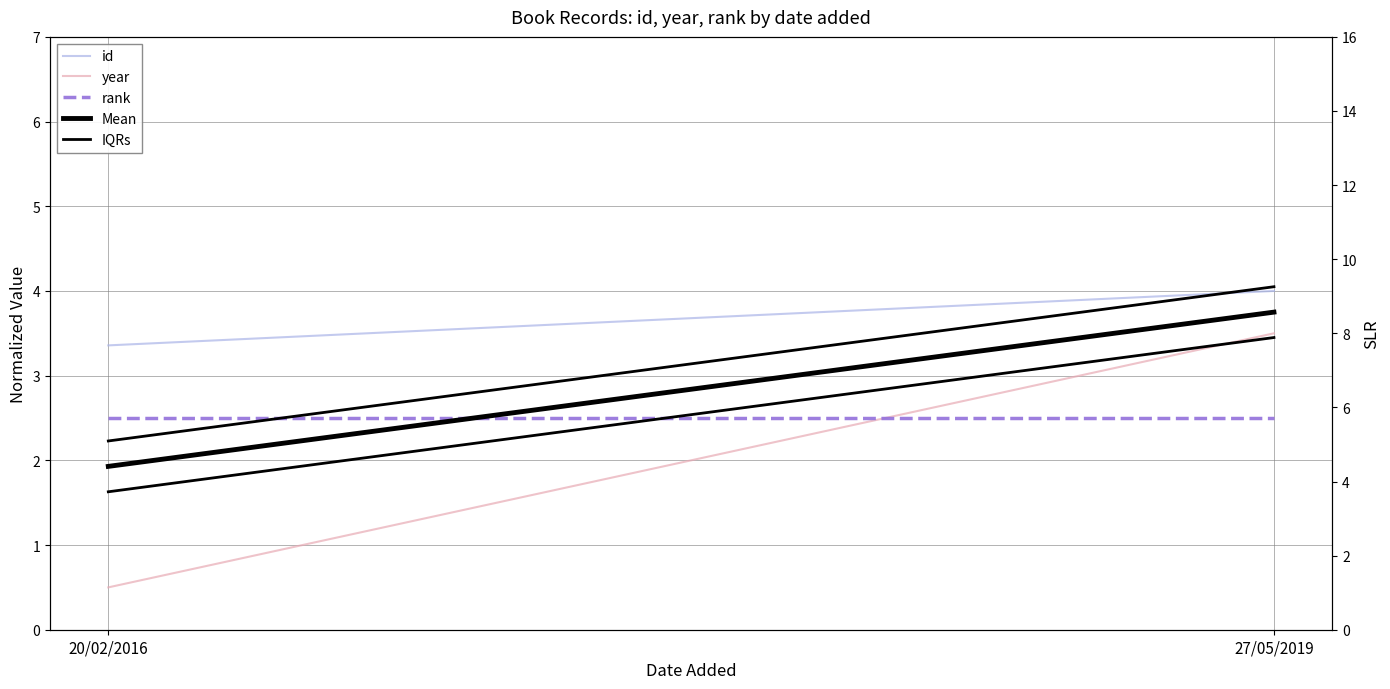

Rank the series by their maximum value, from highest to lowest.

IQRs, id, Mean, year, rank